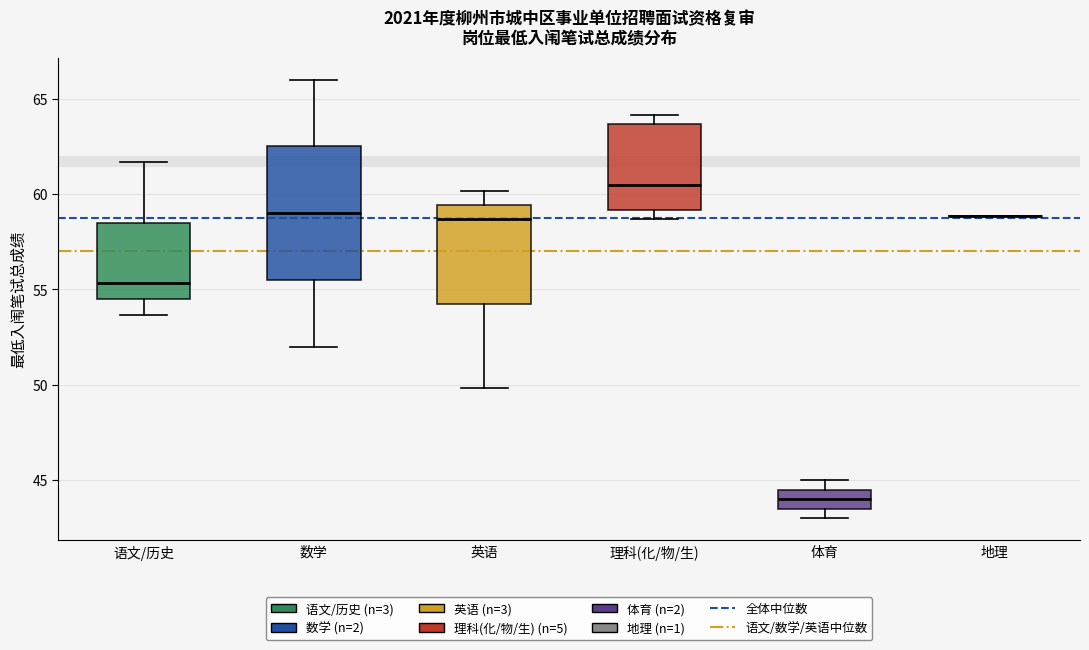

Reading left to right, read every box against the y-axis: the position of its median line, the range the box covers, and the ends of its whiskers. The values are not printed on the chart, so give them approximately, as read against the axis.

语文/历史: median 55.5, box 54.5 to 58.5, whiskers 53.5 to 61.5
数学: median 59.0, box 55.5 to 62.5, whiskers 52.0 to 66.0
英语: median 58.5, box 54.5 to 59.5, whiskers 50.0 to 60.0
理科(化/物/生): median 60.5, box 59.0 to 63.5, whiskers 58.5 to 64.0
体育: median 44.0, box 43.5 to 44.5, whiskers 43.0 to 45.0
地理: box collapsed to a line at 59.0, whiskers 59.0 to 59.0